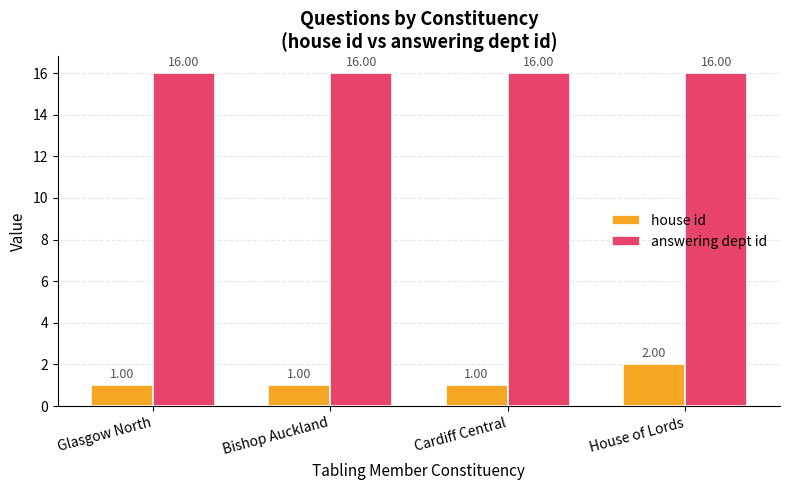

Is it true that house id equals 1 at Cardiff Central?

True